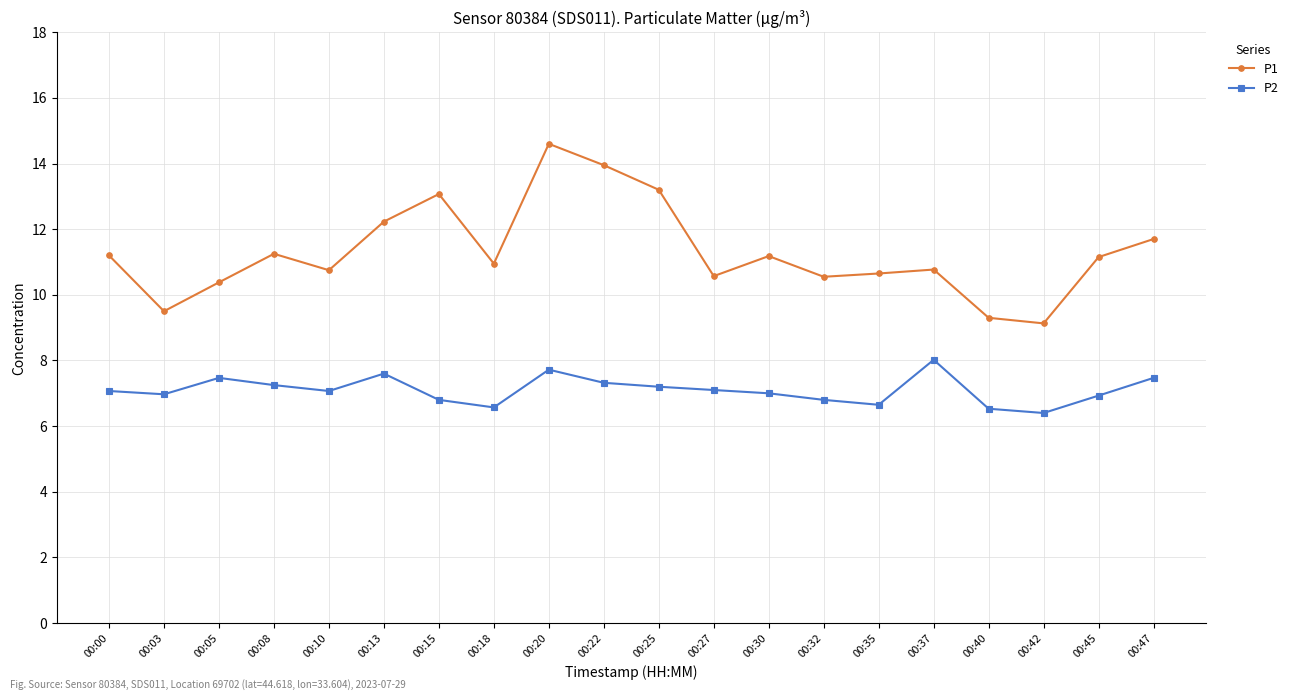

What is the spread (max minus min) of values at 00:45?

4.2